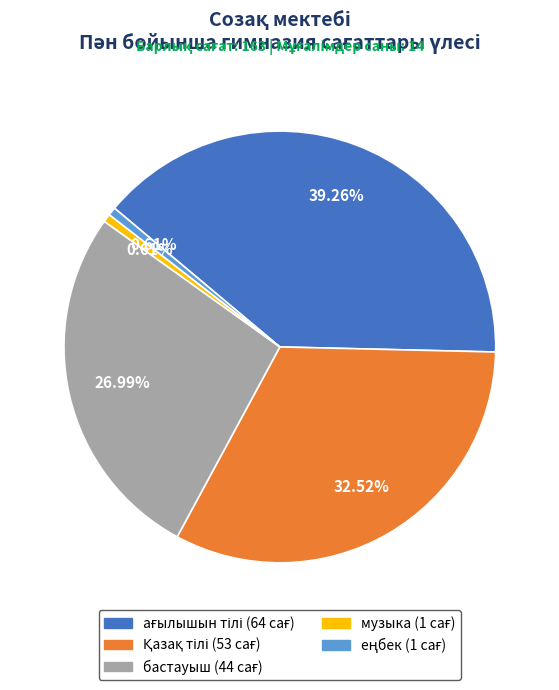

Is there any slice that represents more than half of the pie?

No